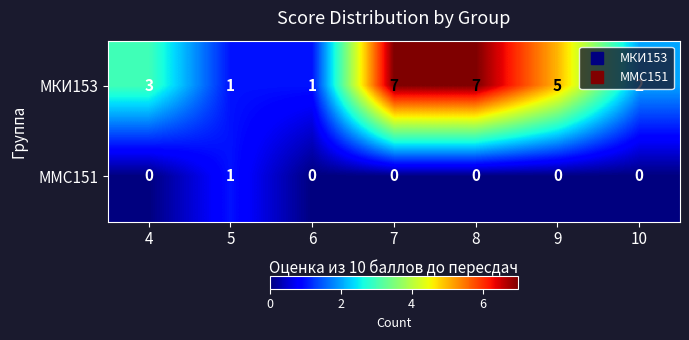

Which series changed the most between 4 and 7?

МКИ153